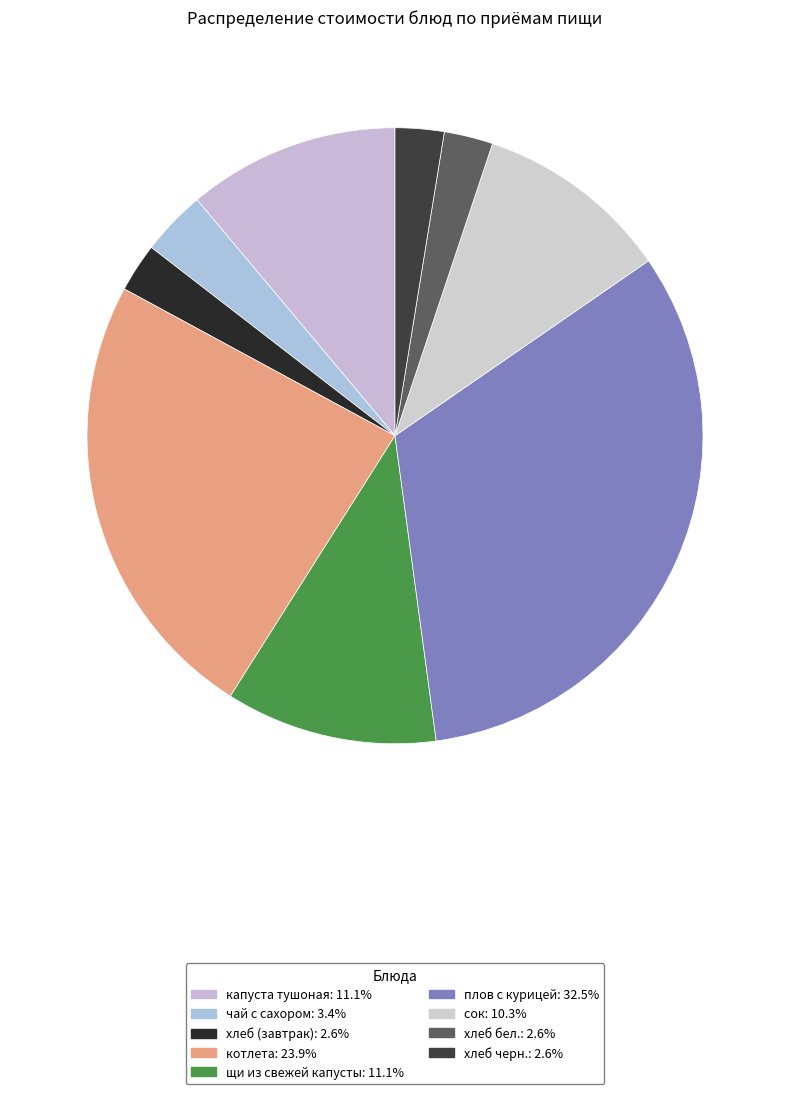

To the nearest percent, what is the difference between the хлеб черн. and плов с курицей slice percentages?

30%